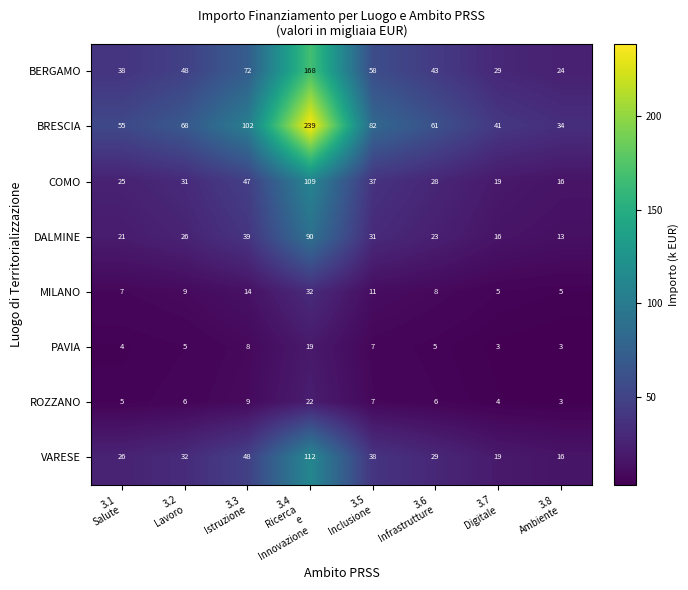

At which category is the sum across all series the highest?

3.4
Ricerca
e
Innovazione